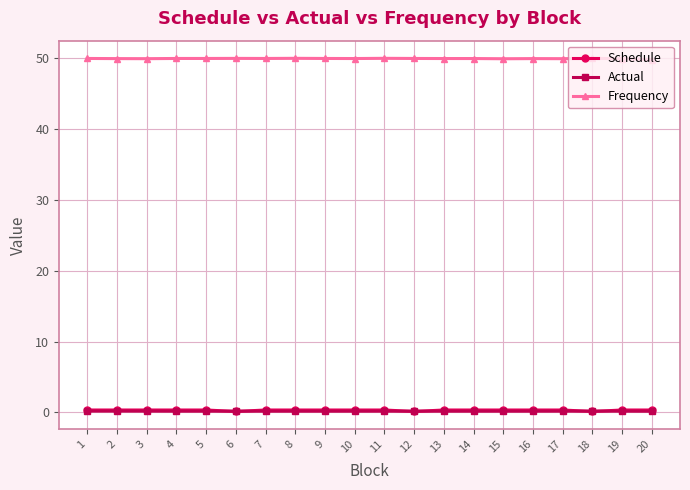

The value of Frequency at 12 is 27.1. True or false?

False